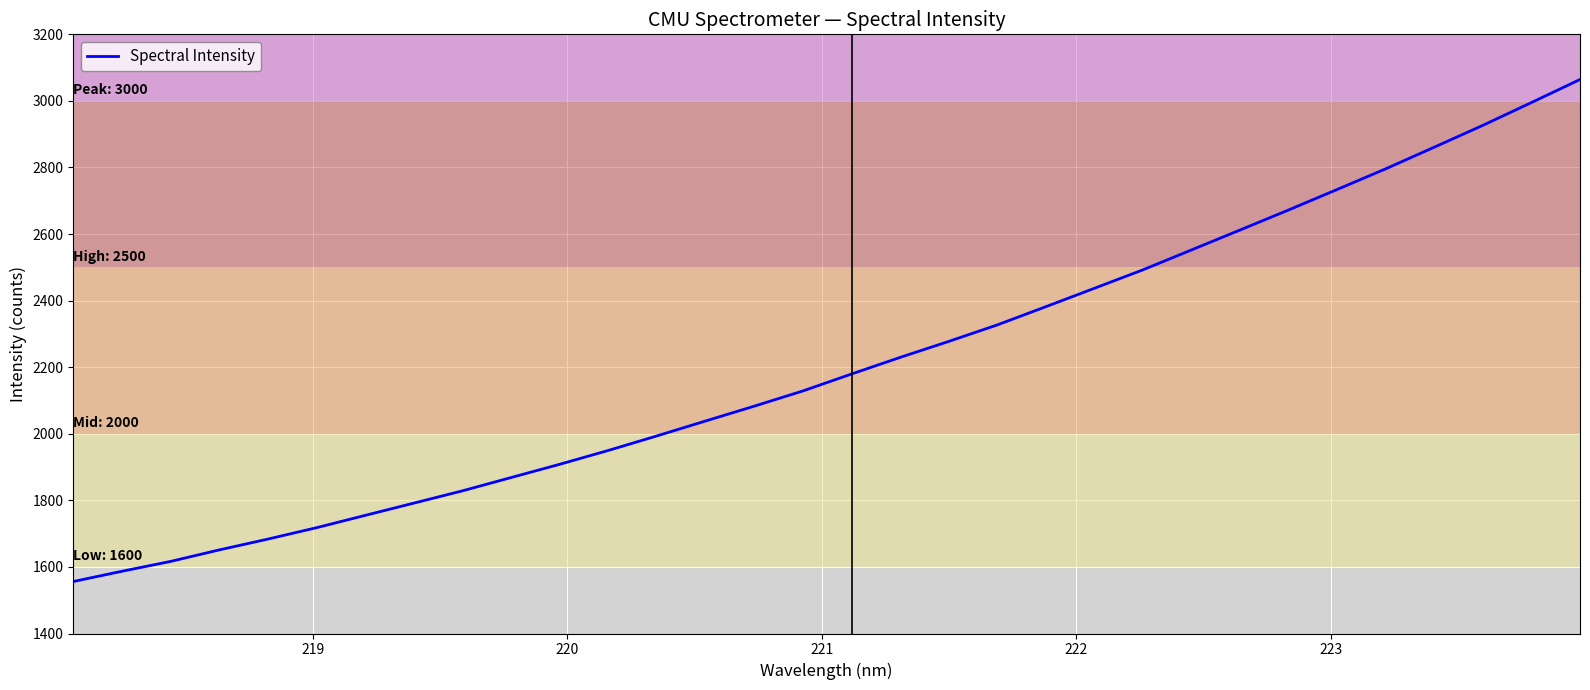

Is this an area chart (filled region under the line)?

No